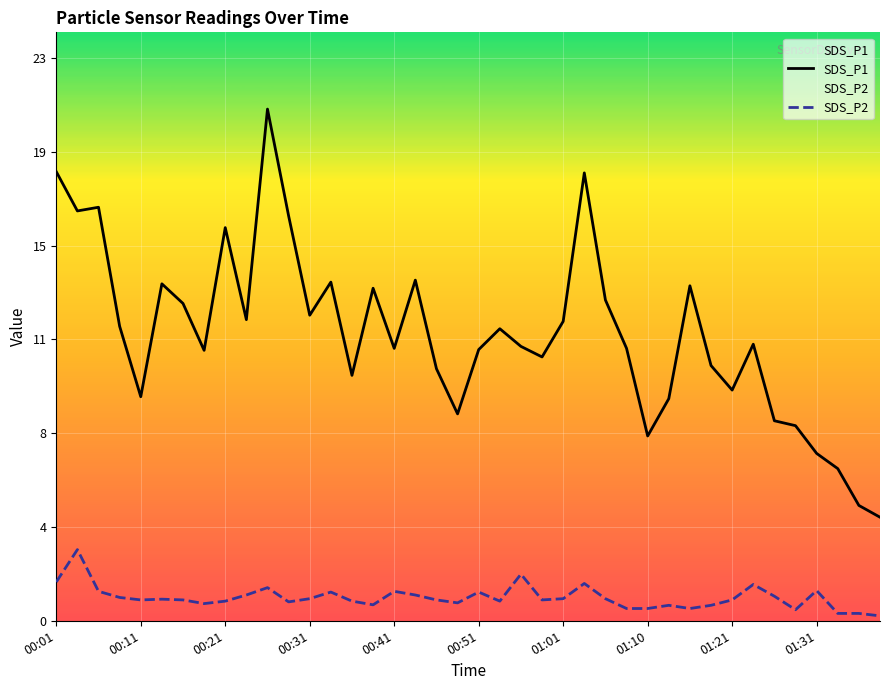

True or false: SDS_P2 has more than 2 interior local peaks.

True